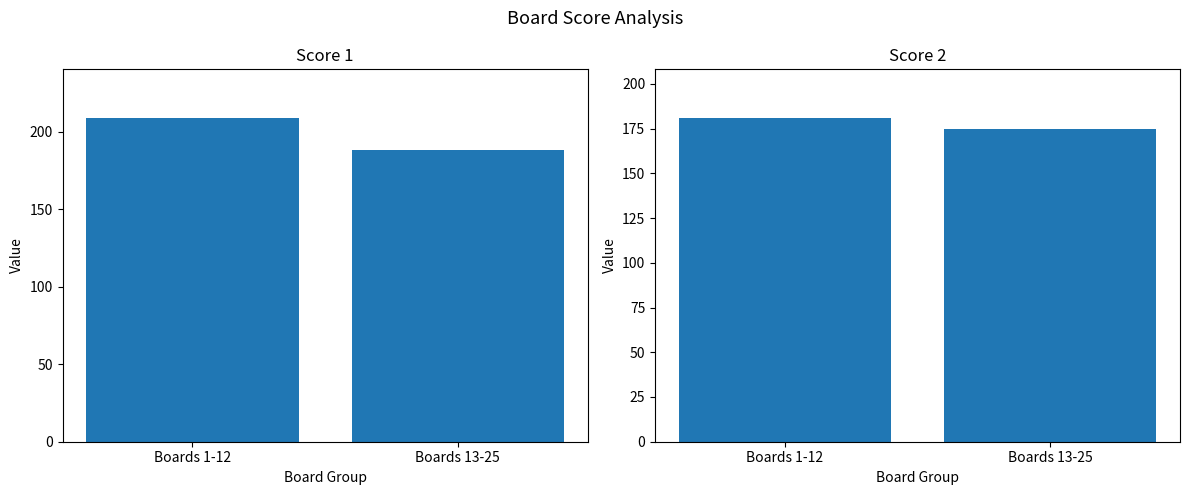

What is the value of the Score 2 bar at the 1st from the left?

181